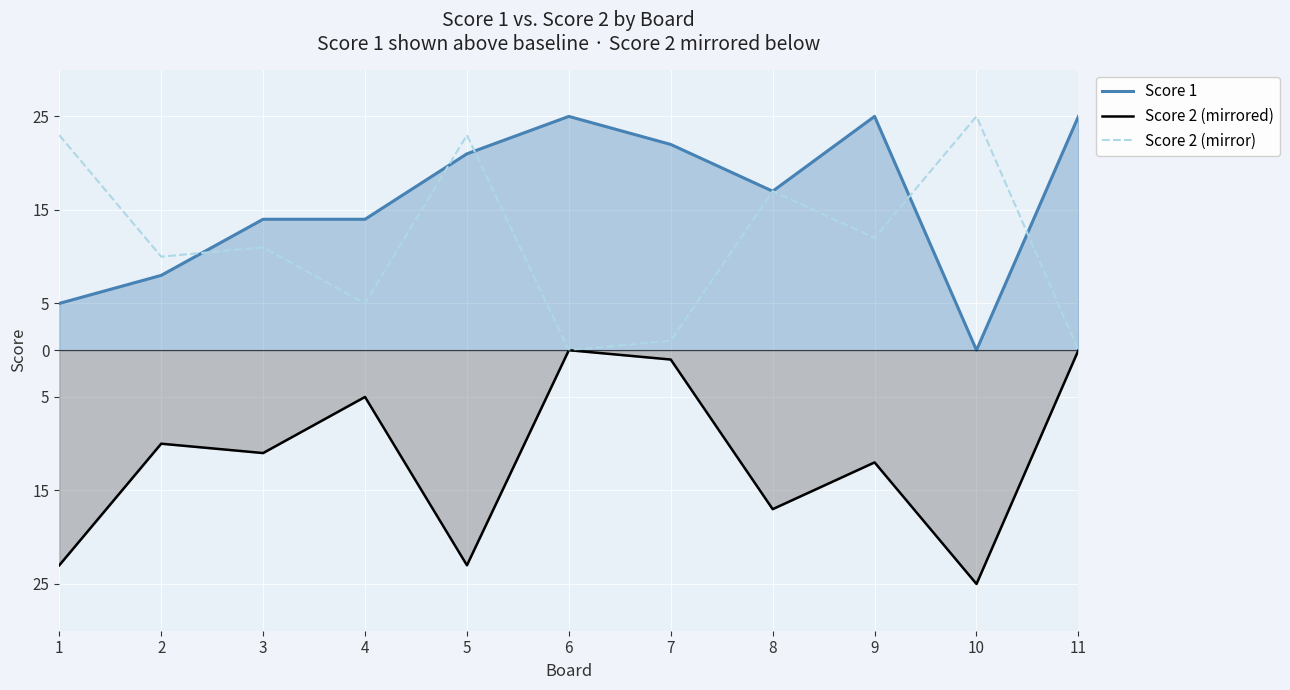

The Score 2 (mirror) series shows 11 at 3. True or false?

True